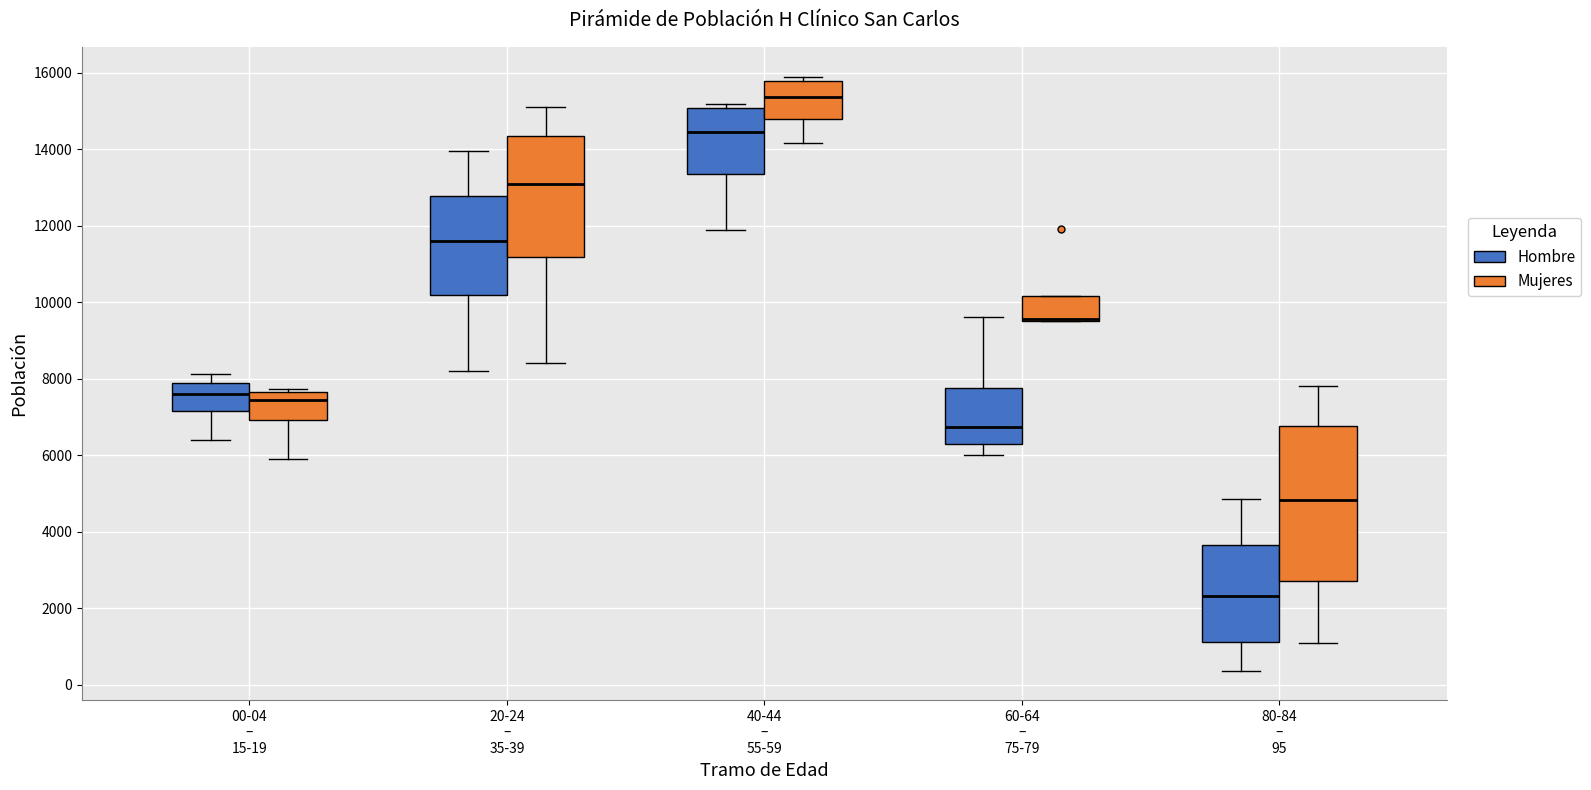

Where does the upper whisker of the box for 60-64 – 75-79 (Hombre) end on the y-axis? The values are not printed on the chart, so give them approximately, as read against the axis.

9600